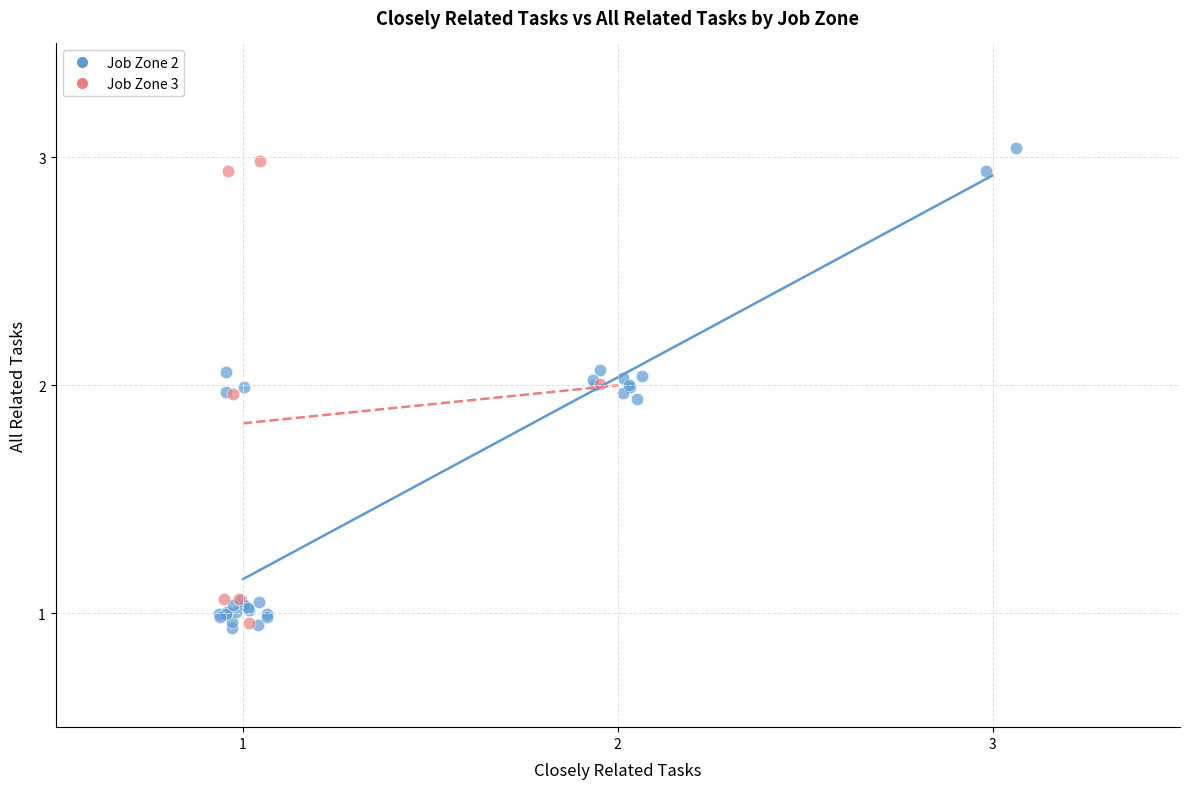

Which series has the largest Y range (max minus min)?

Job Zone 2